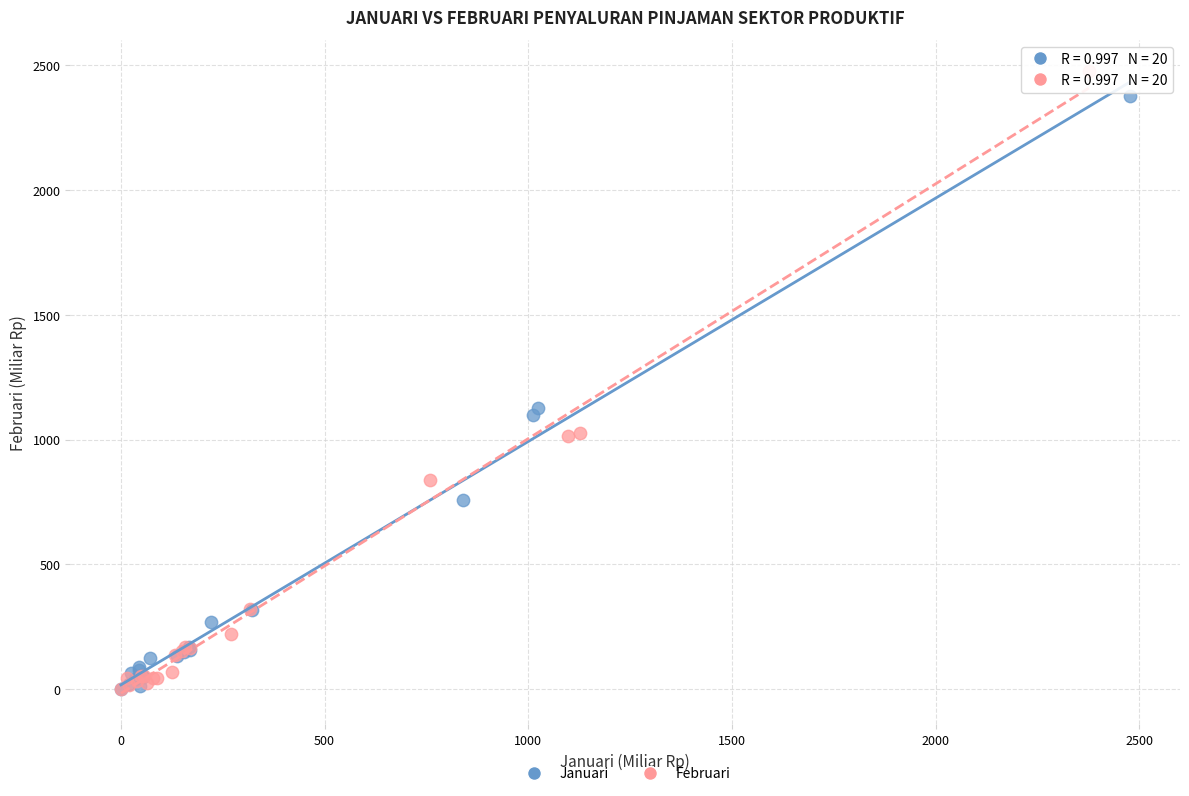

Which series has the widest spread of Y values?

Februari